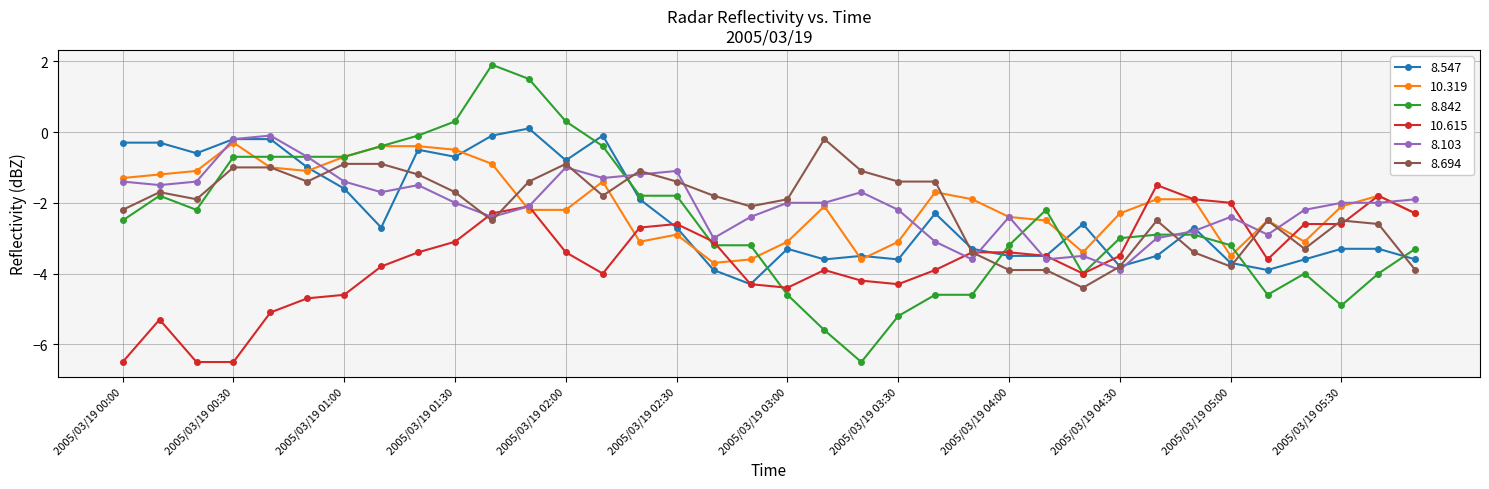

What is the lowest value of the 8.547 series?

-4.3